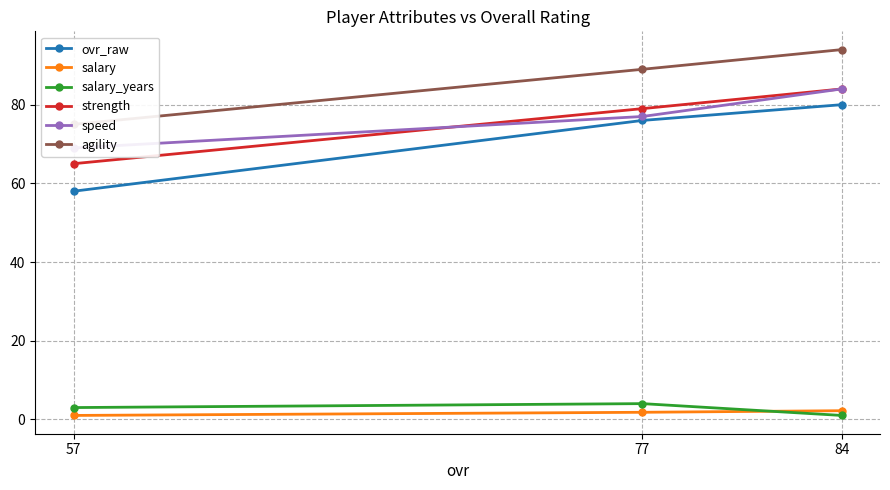

What is the average value of the ovr_raw series?

71.3